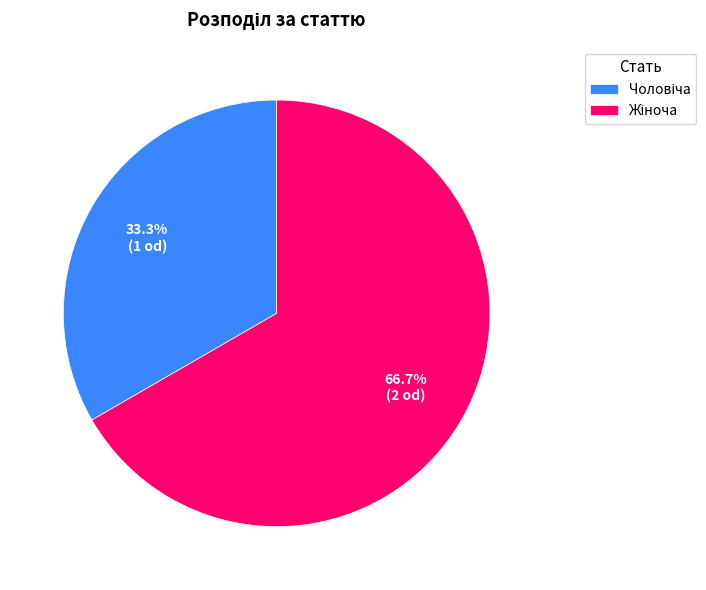

Does any single category account for the majority?

Yes